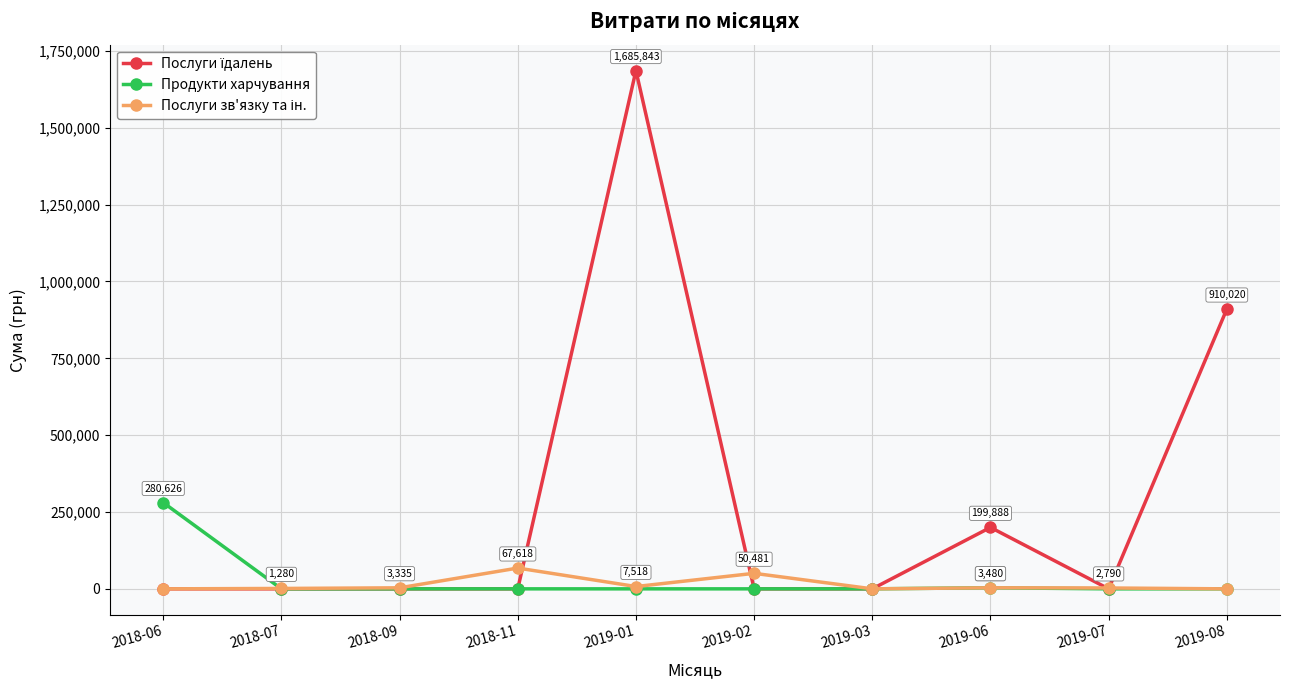

How many lines are shown in the chart?

3